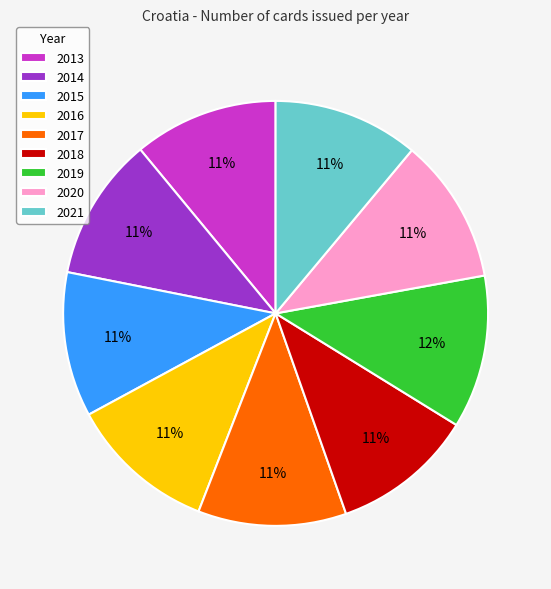

Does 2017 represent more than half of the total?

No